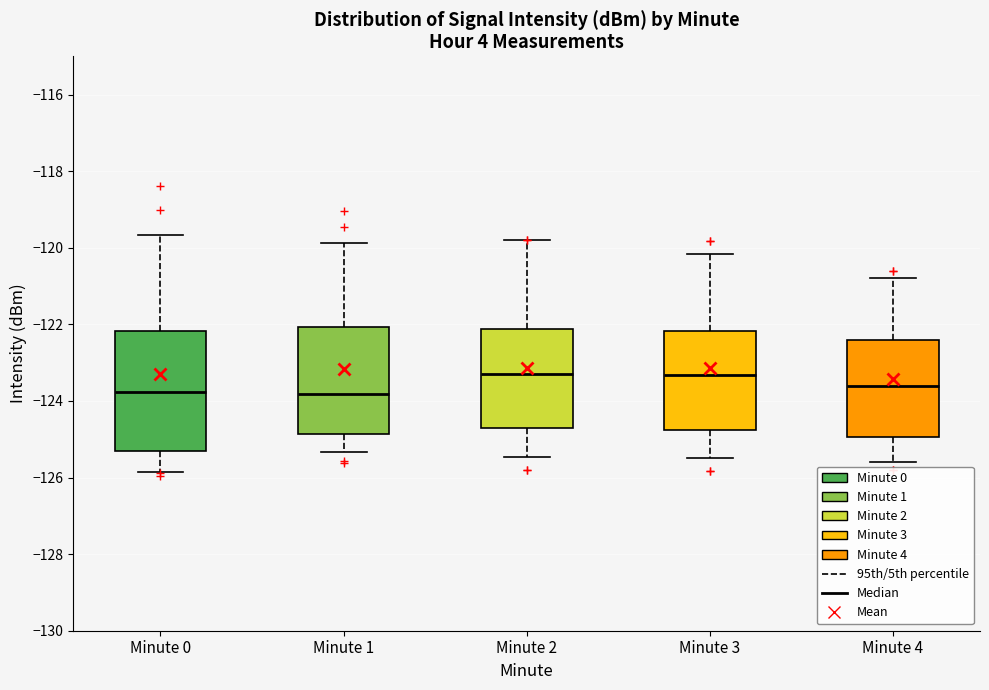

Reading left to right, transcribe this box plot: for each box, give where its median line is, the range the box spans, and where its two whiskers end, as read against the y-axis. The values are not printed on the chart, so give them approximately, as read against the axis.

Minute 0: median -123.8, box -125.2 to -122.2, whiskers -125.8 to -119.6
Minute 1: median -123.8, box -124.8 to -122.0, whiskers -125.4 to -119.8
Minute 2: median -123.4, box -124.8 to -122.2, whiskers -125.4 to -119.8
Minute 3: median -123.4, box -124.8 to -122.2, whiskers -125.4 to -120.2
Minute 4: median -123.6, box -125.0 to -122.4, whiskers -125.6 to -120.8